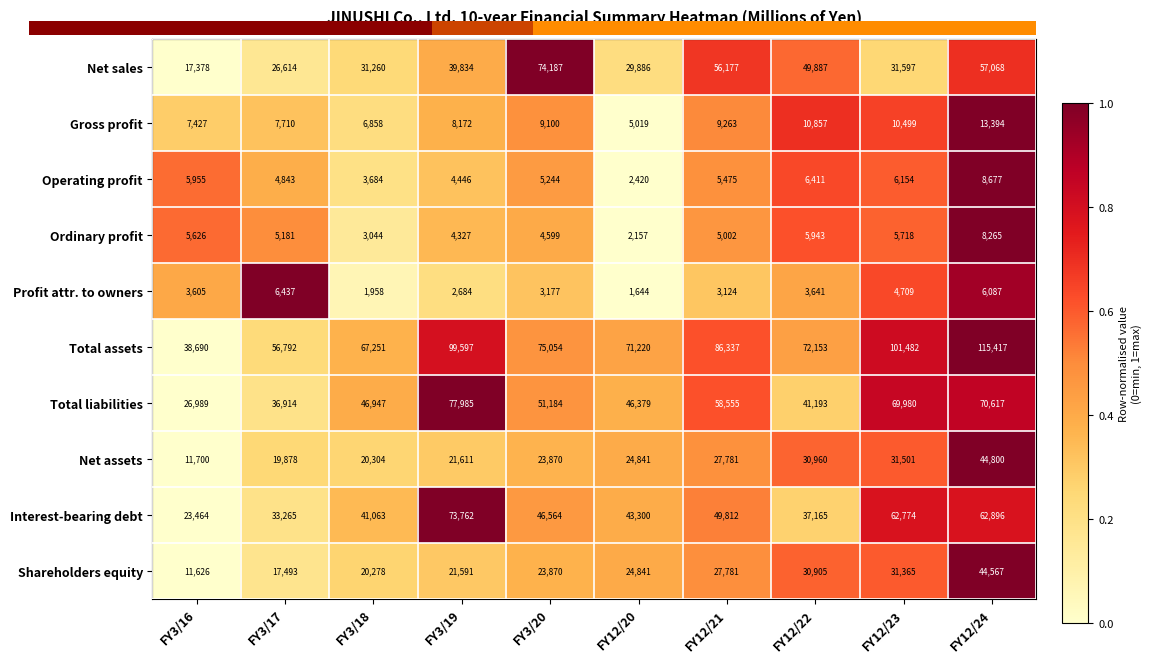

The Profit attr. to owners series shows 1.3 at FY3/17. True or false?

False